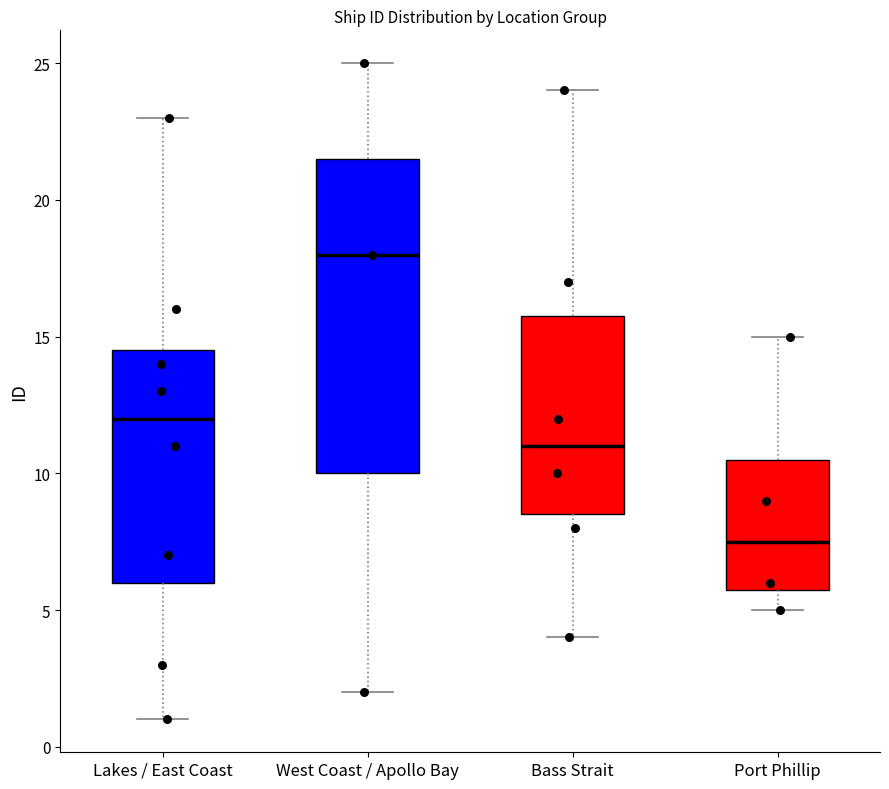

Where does the lower whisker of the box for West Coast / Apollo Bay end on the y-axis? The values are not printed on the chart, so give them approximately, as read against the axis.

2.0